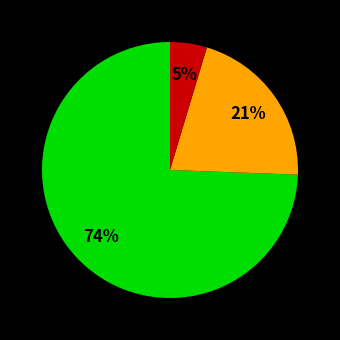

Does any single category account for the majority?

Yes